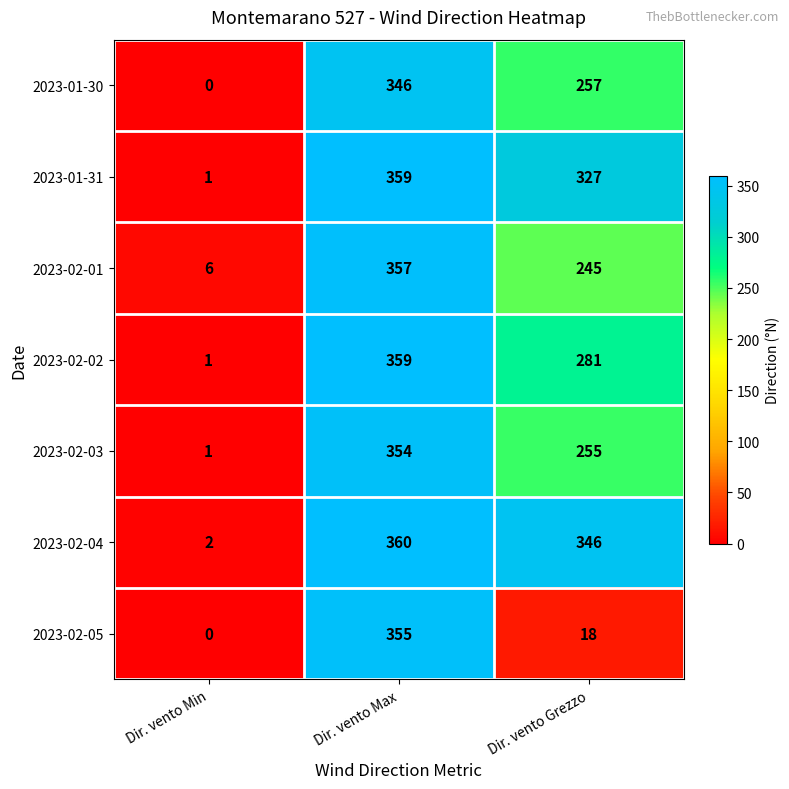

Reading left to right, extract all data points from this chart.

2023-01-30: Dir. vento Min=0	Dir. vento Max=346	Dir. vento Grezzo=257
2023-01-31: Dir. vento Min=1	Dir. vento Max=359	Dir. vento Grezzo=327
2023-02-01: Dir. vento Min=6	Dir. vento Max=357	Dir. vento Grezzo=245
2023-02-02: Dir. vento Min=1	Dir. vento Max=359	Dir. vento Grezzo=281
2023-02-03: Dir. vento Min=1	Dir. vento Max=354	Dir. vento Grezzo=255
2023-02-04: Dir. vento Min=2	Dir. vento Max=360	Dir. vento Grezzo=346
2023-02-05: Dir. vento Min=0	Dir. vento Max=355	Dir. vento Grezzo=18